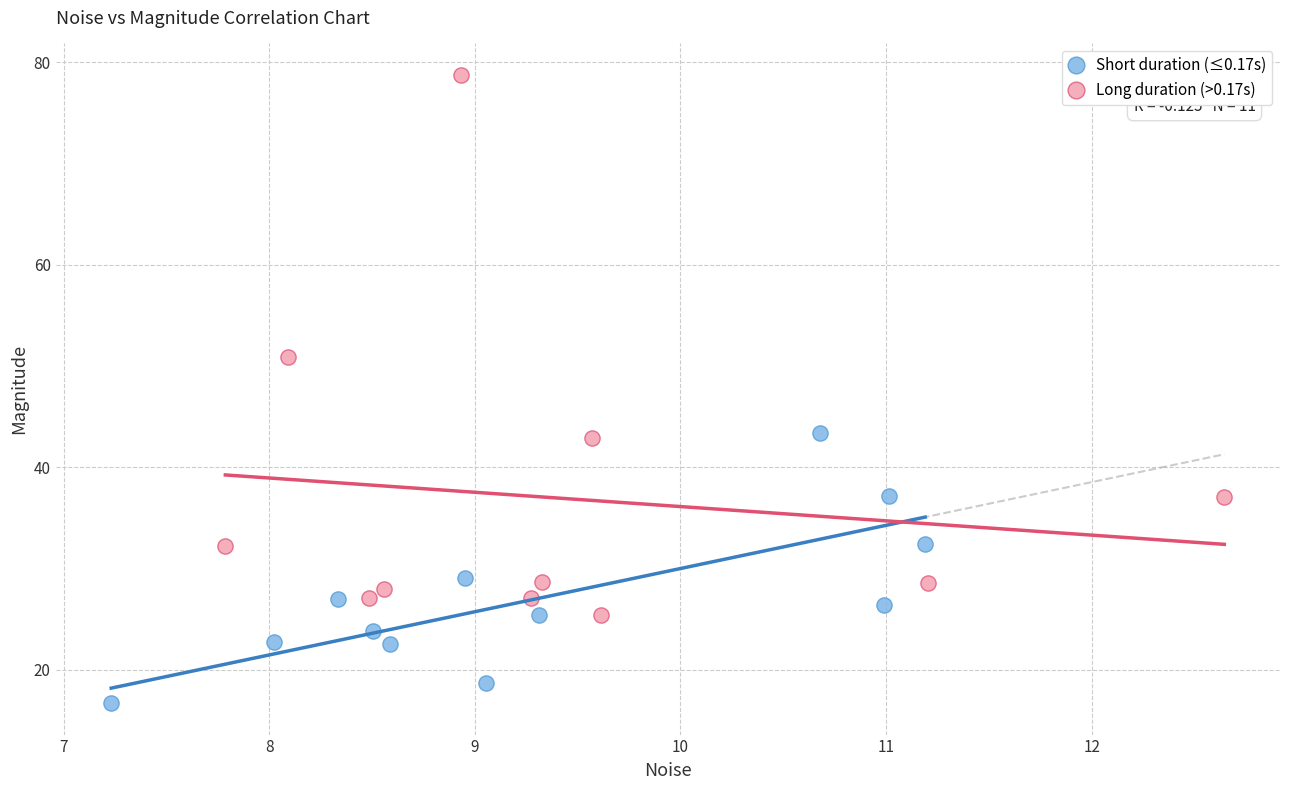

Which series reaches the minimum Y coordinate?

Short duration (≤0.17s)